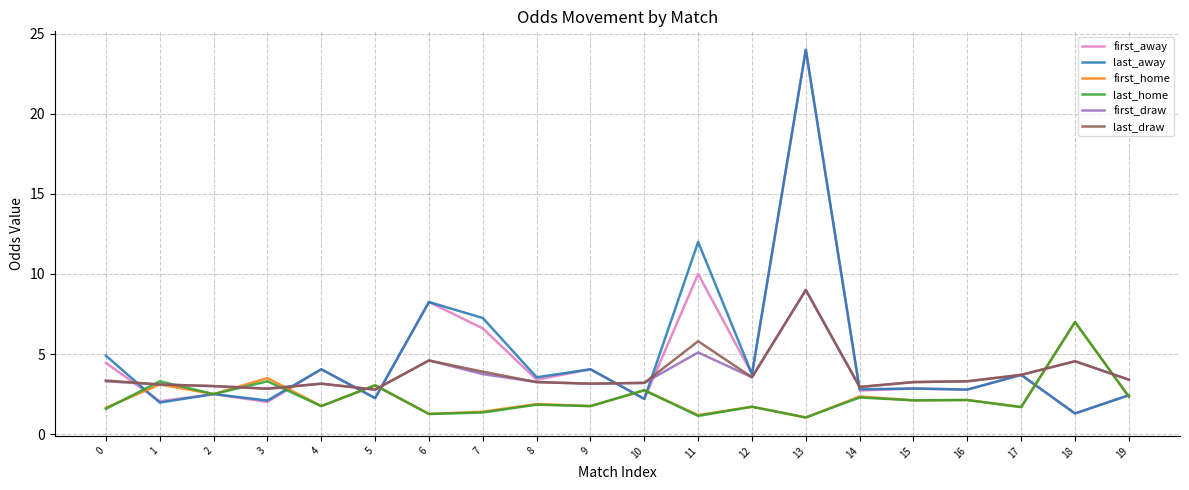

What is the difference between the highest and lowest values at 14?

0.7